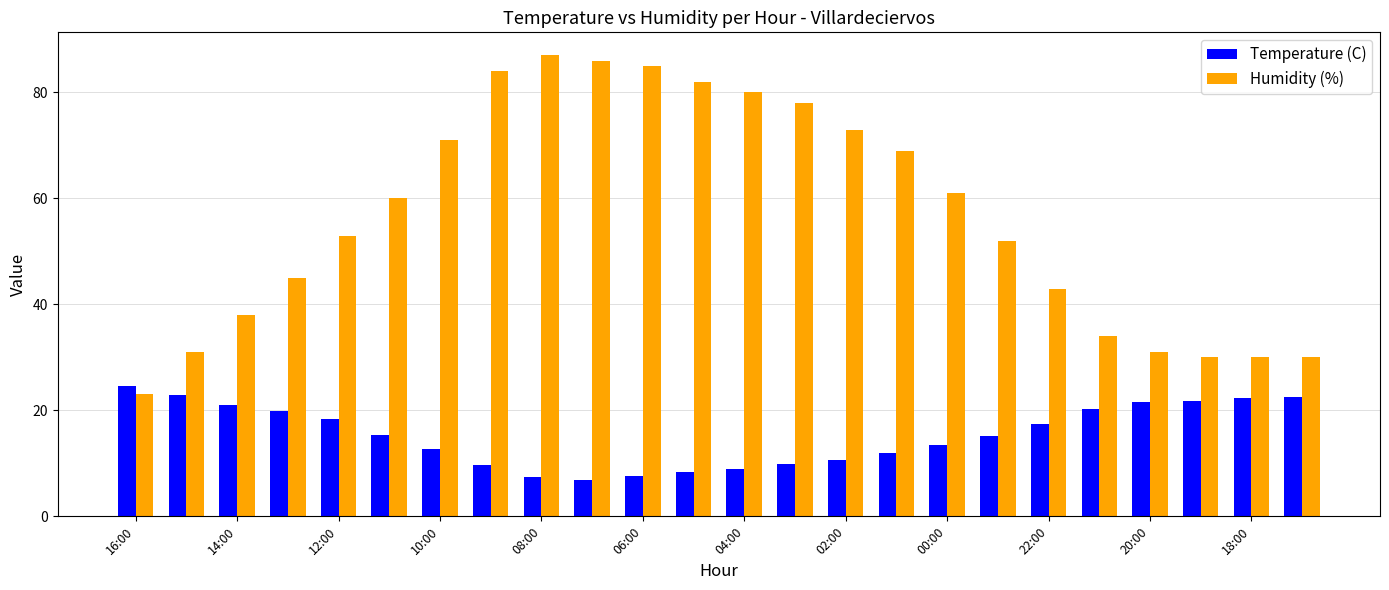

What is the difference between the second highest and second lowest values in the Humidity (%) series?

56.0